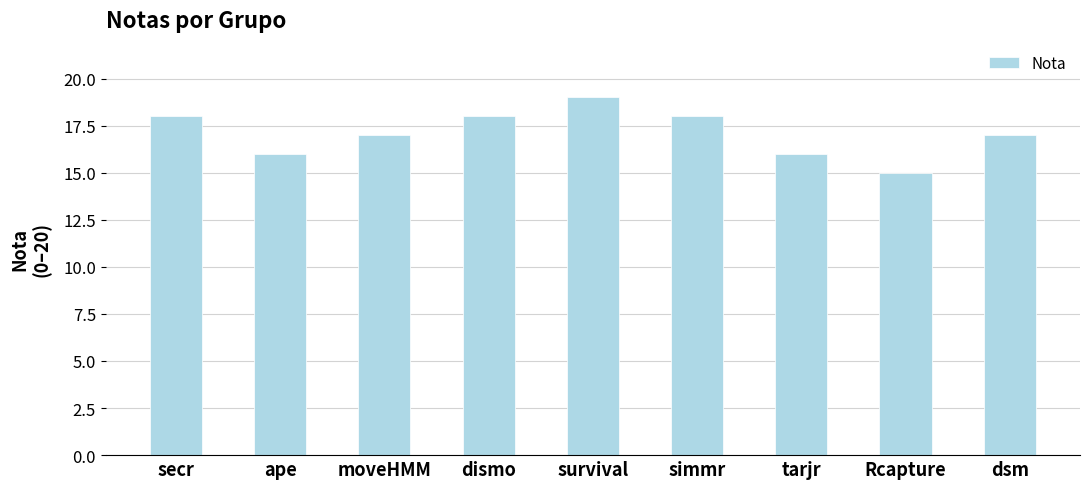

What is the difference between the maximum and minimum values?

4